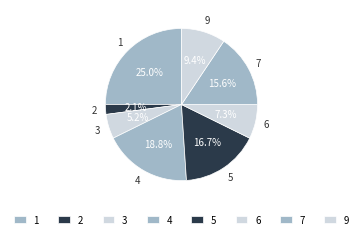

How many segments does this pie chart have?

8